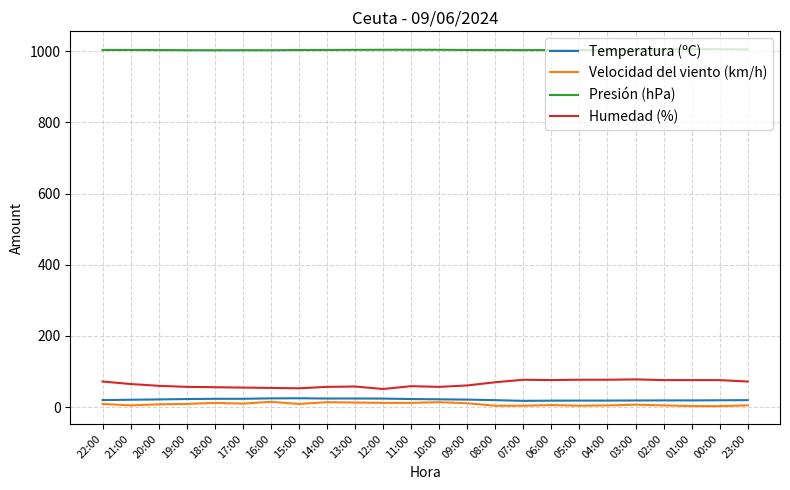

What is the difference between the maximum and second lowest values in the Velocidad del viento (km/h) series?

12.0